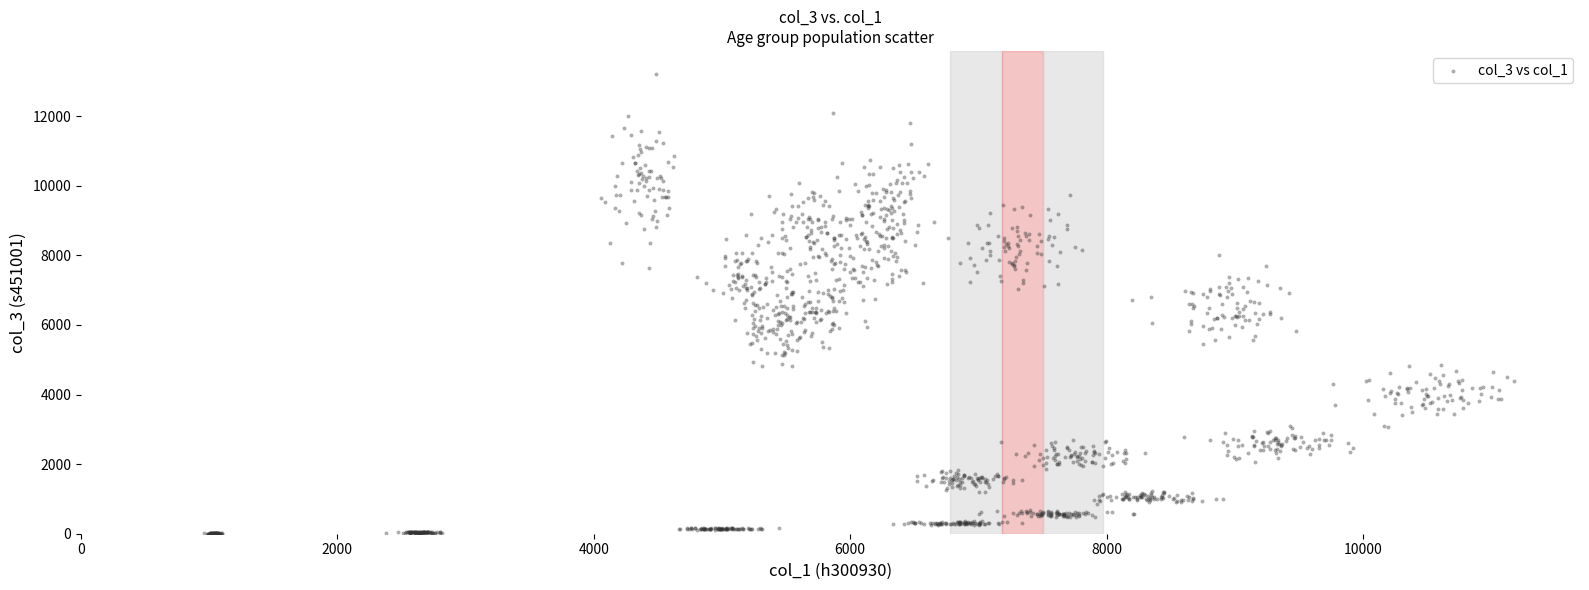

What is the range of X values (max minus min)?

10222.2